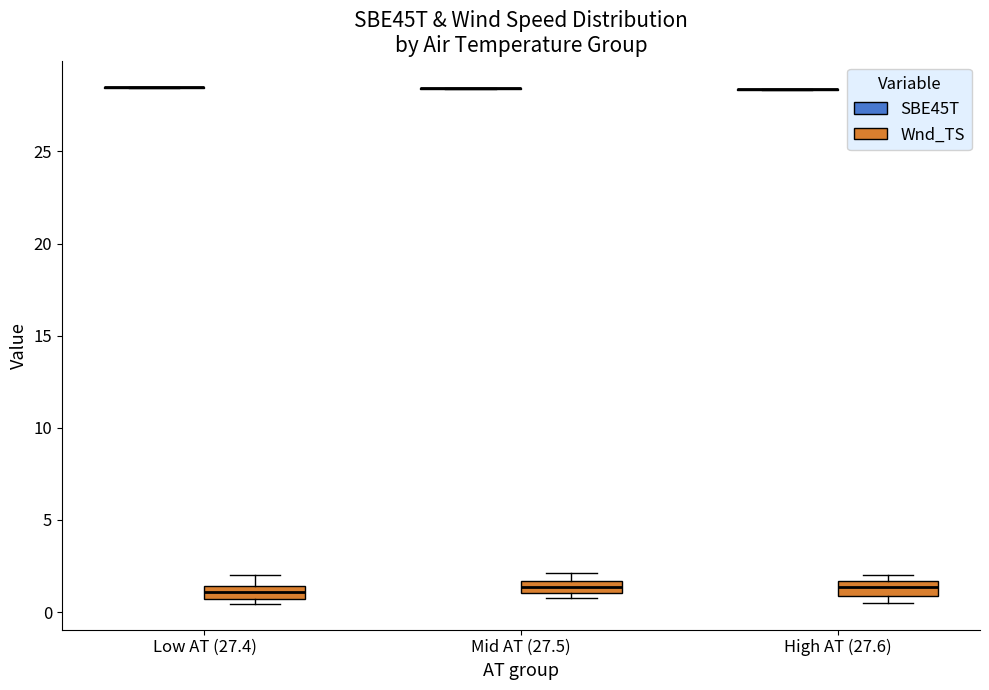

Where is the lower edge of the box for High AT (27.6) (Wnd_TS) on the y-axis? The values are not printed on the chart, so give them approximately, as read against the axis.

1.0